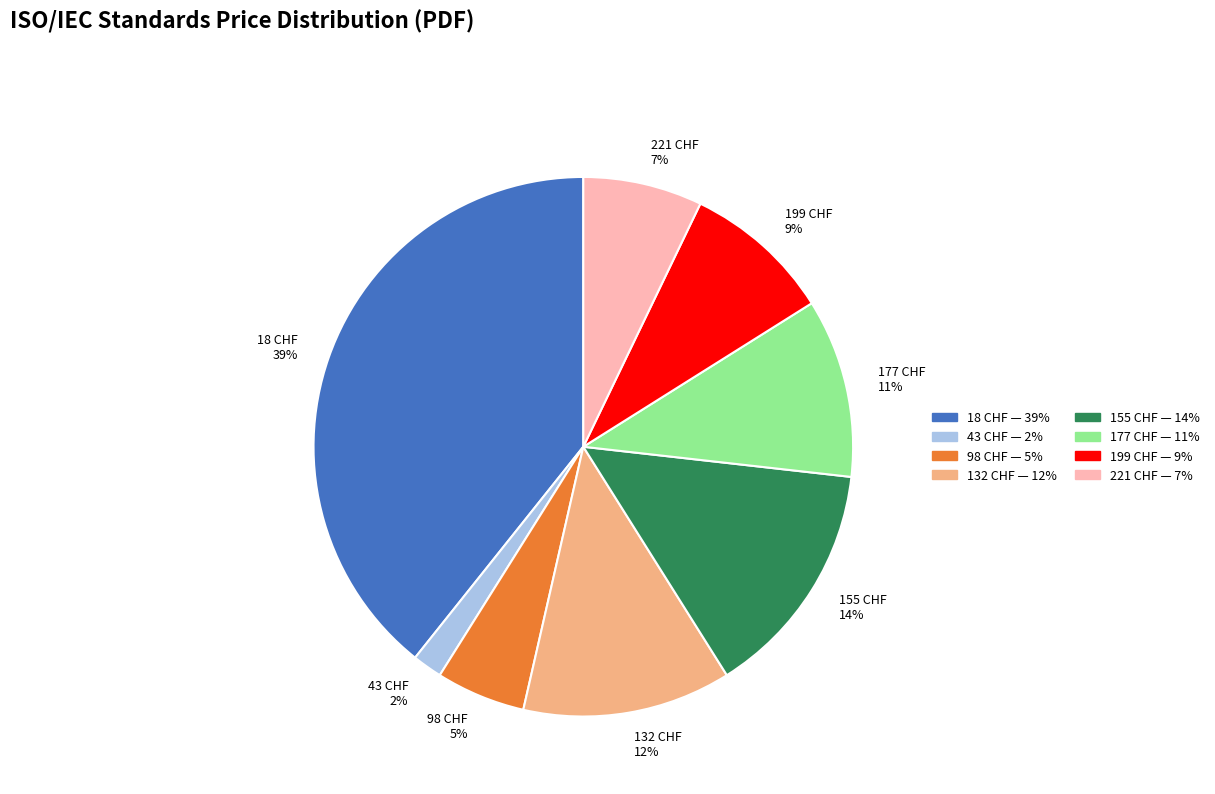

Does any single category account for the majority?

No